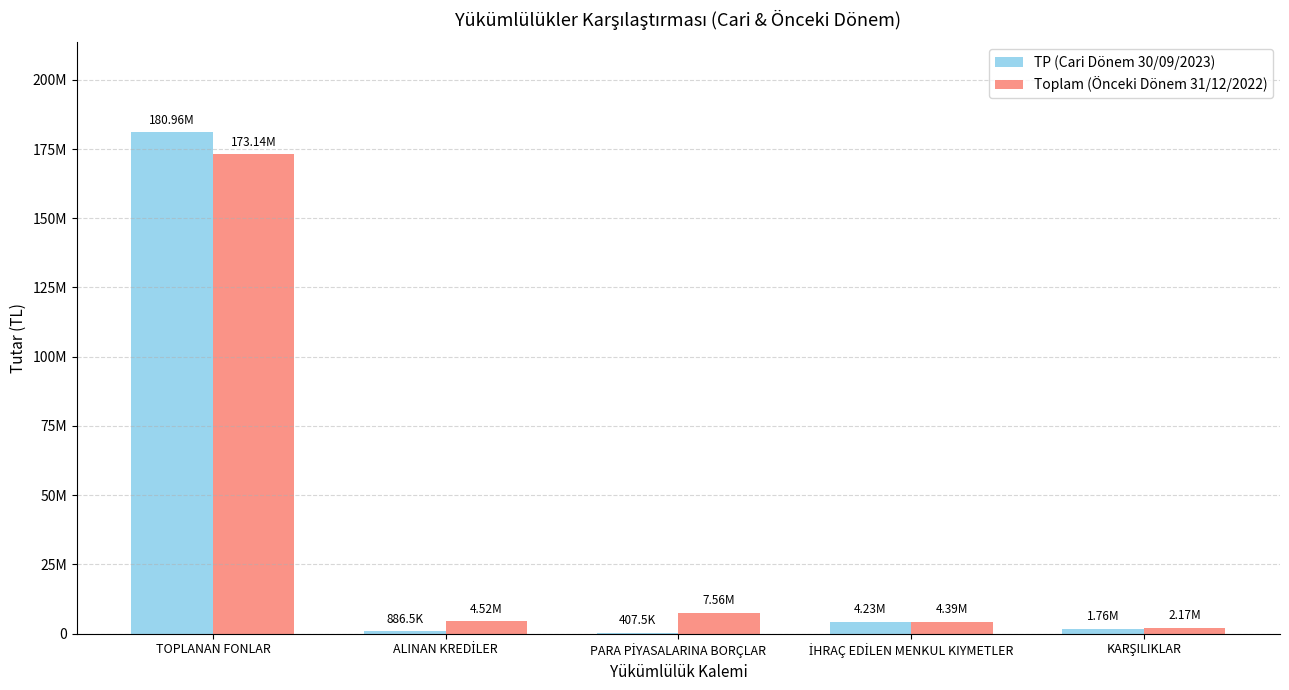

What are all the series names shown in the legend?

TP (Cari Dönem 30/09/2023), Toplam (Önceki Dönem 31/12/2022)